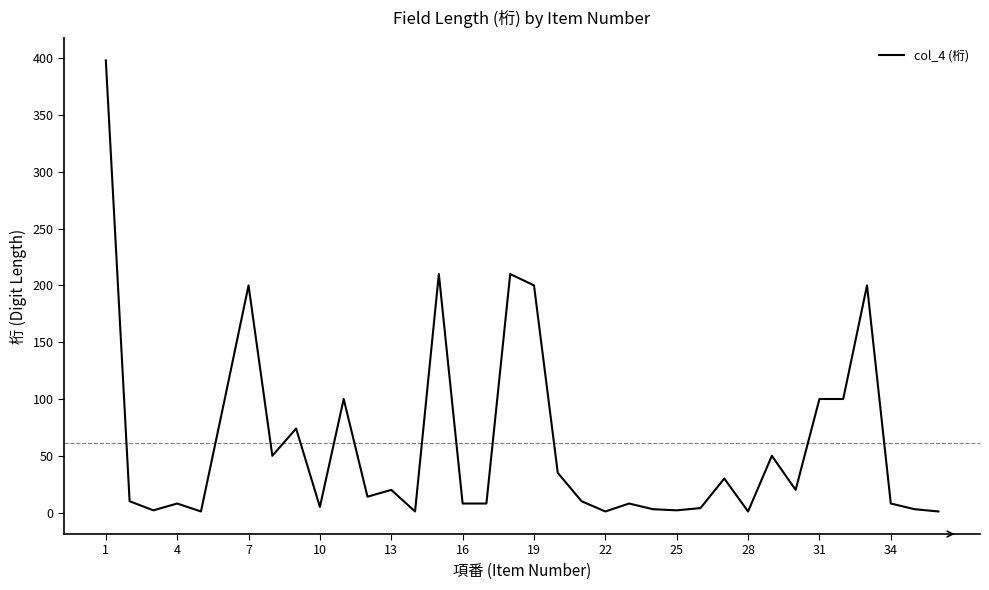

Is this an area chart (filled region under the line)?

No